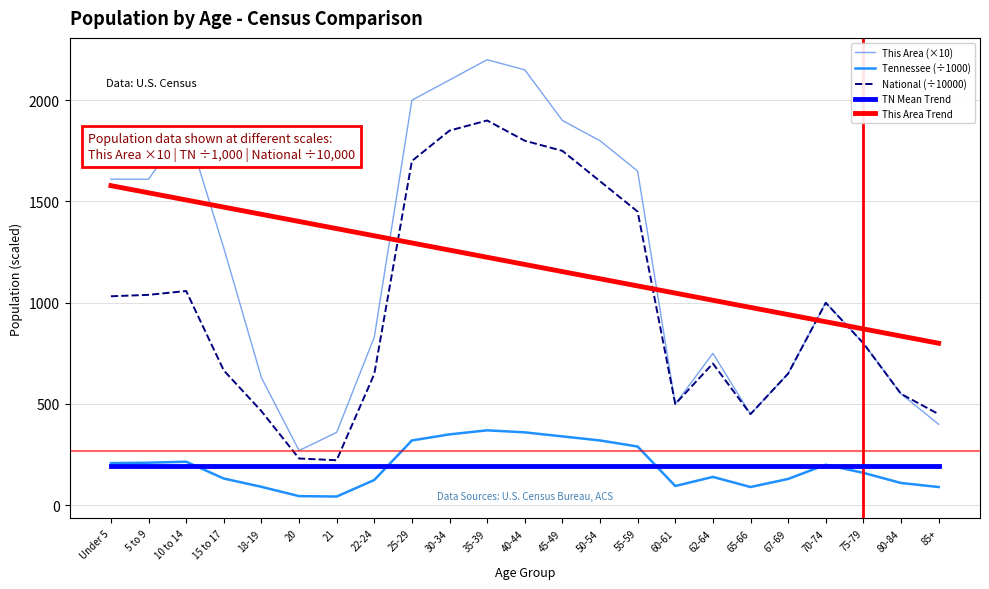

What position from the right is 15 to 17?

20